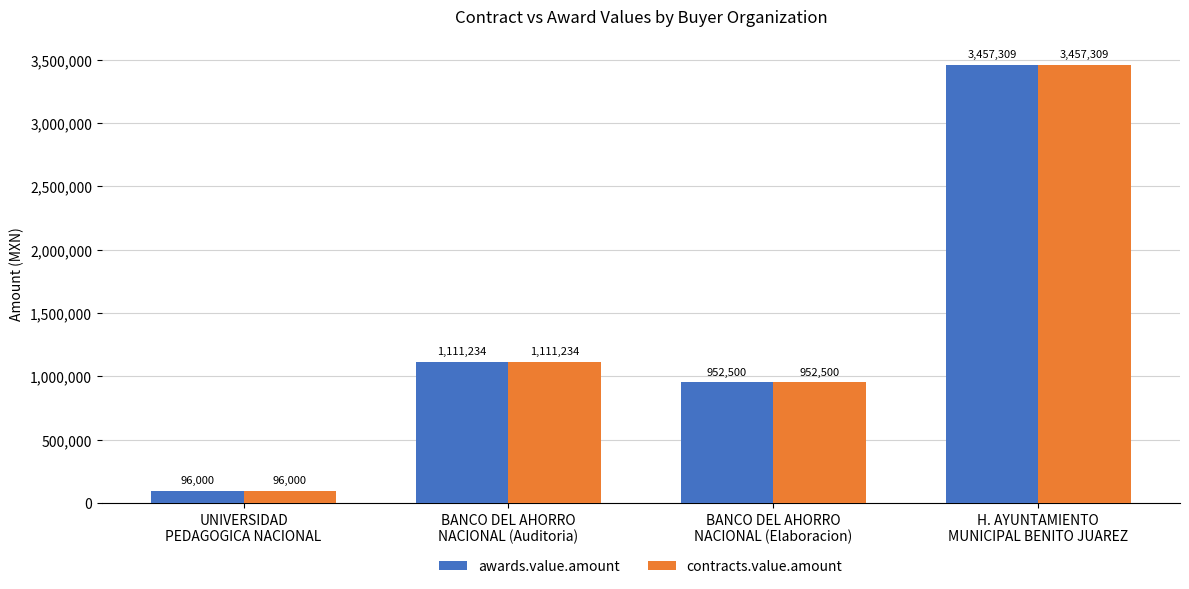

What is the greatest value displayed?

3457309.5